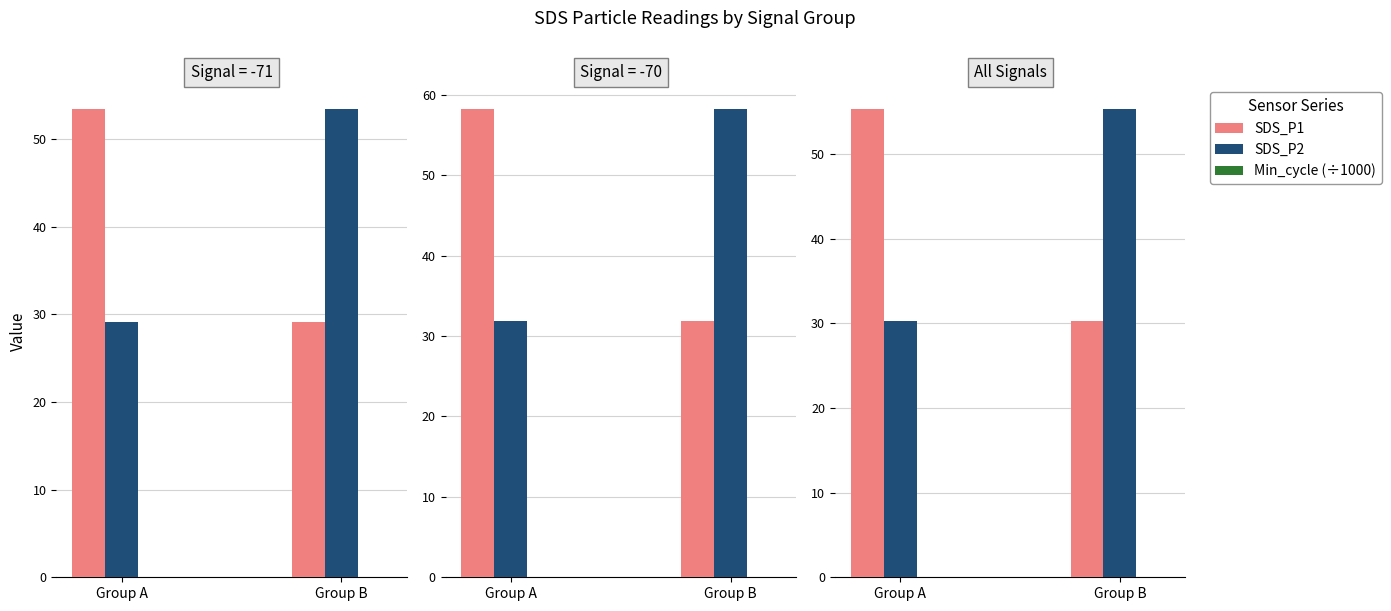

At which label is SDS_P1 closest to 42?

Group B